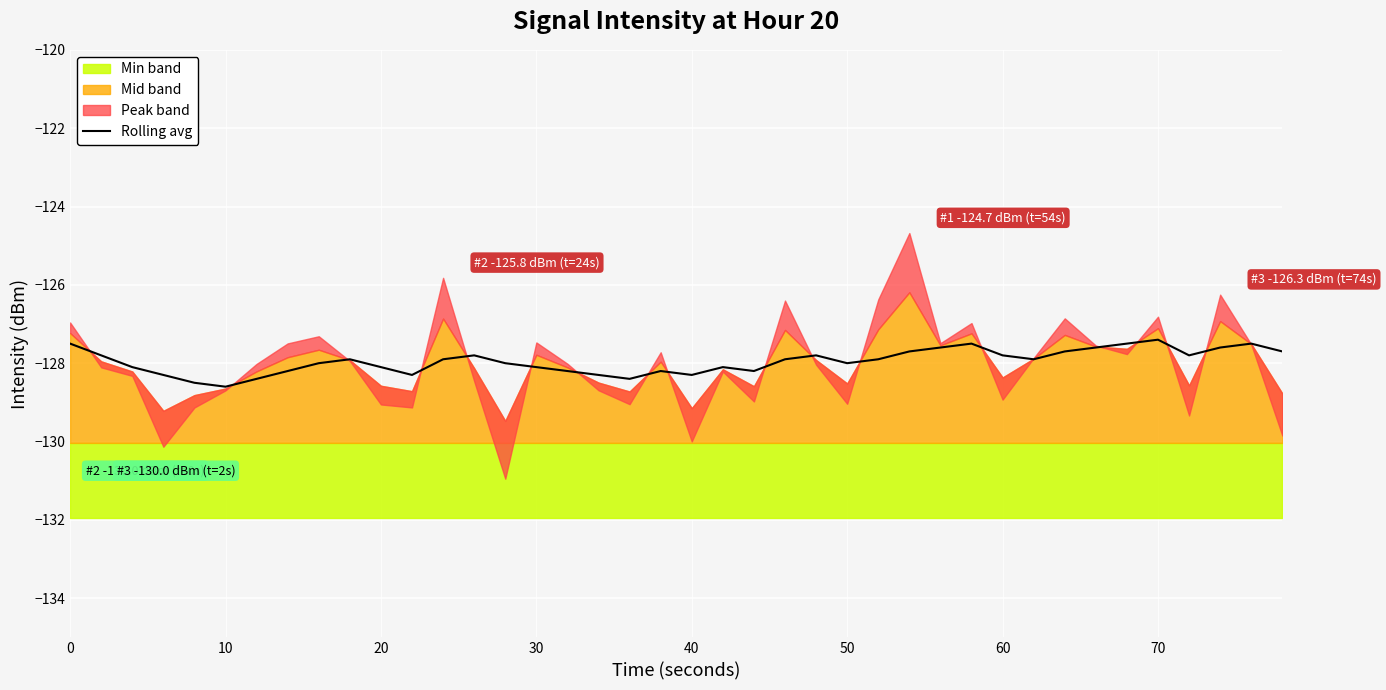

What is the highest value of the Rolling avg series?

-127.4